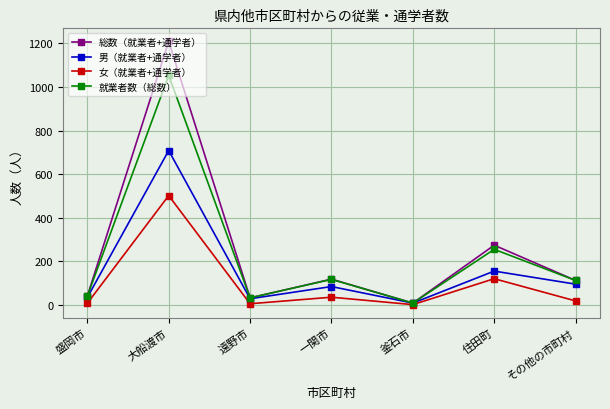

Does the chart display data point markers on the line(s)?

Yes